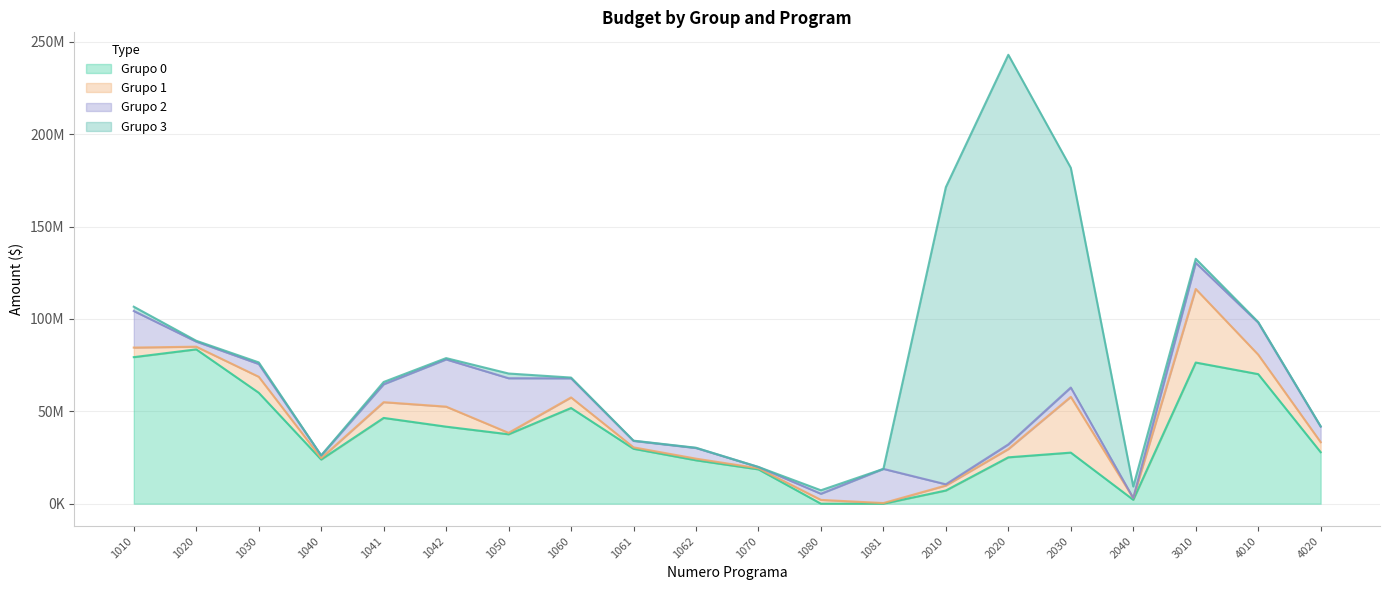

Which series has the largest total across all categories?

Grupo 0